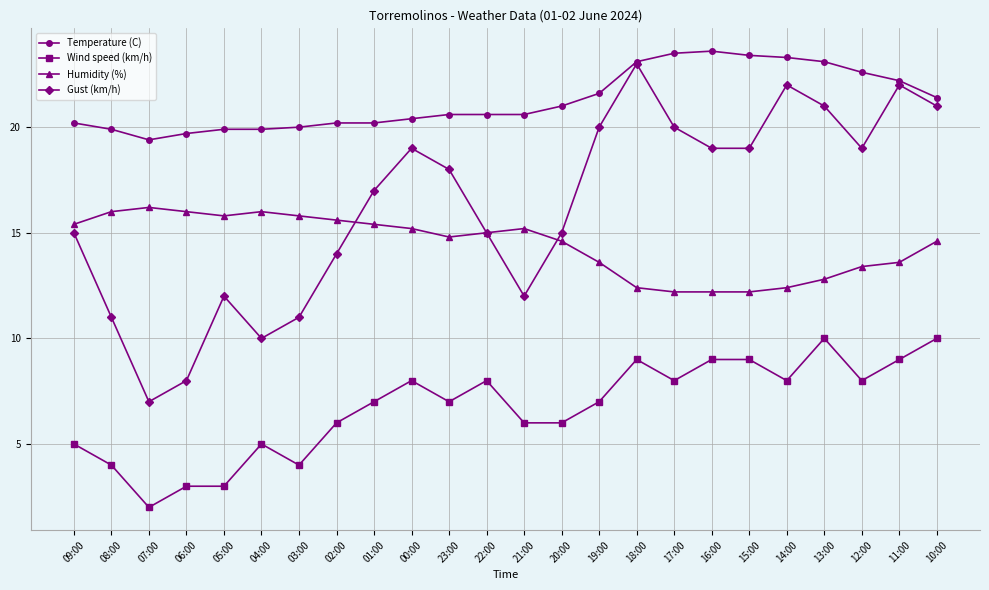

What are all the series names shown in the legend?

Temperature (C), Wind speed (km/h), Humidity (%), Gust (km/h)